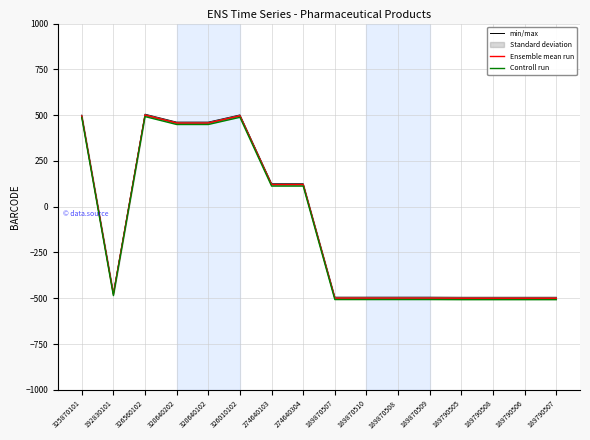

True or false: Ensemble mean run and Controll run cross at least once.

False